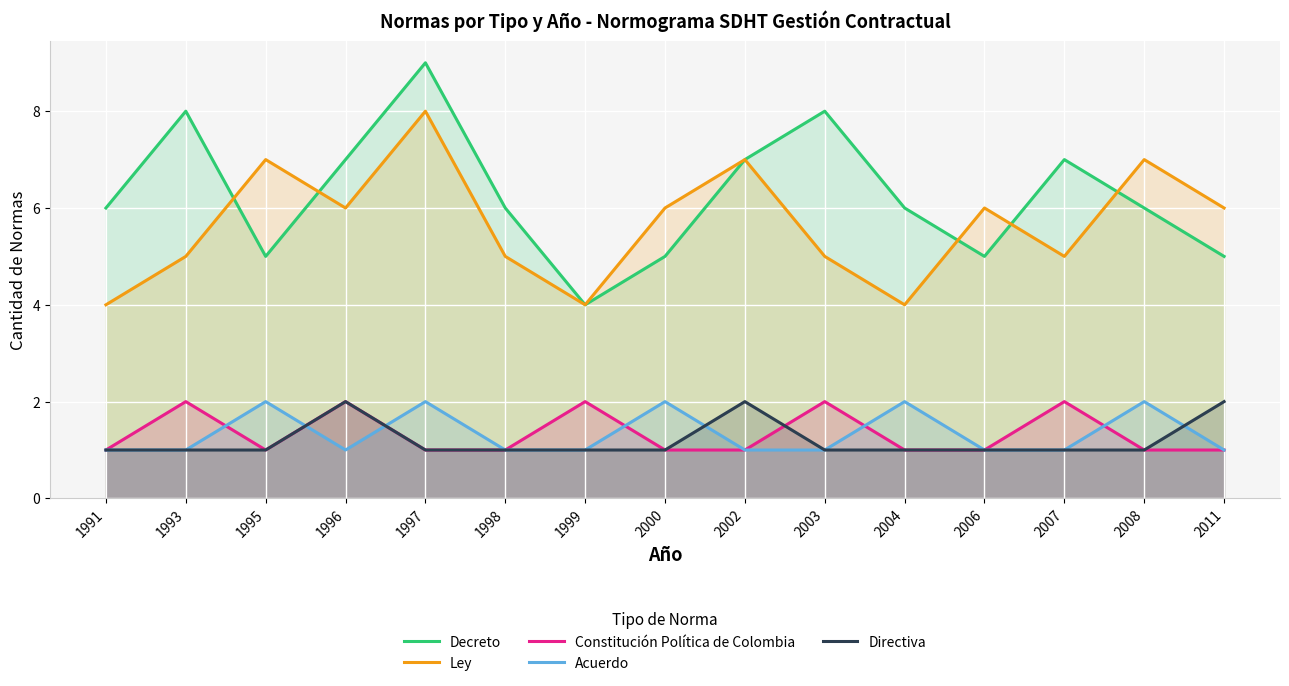

What are all the series names shown in the legend?

Decreto, Ley, Constitución Política de Colombia, Acuerdo, Directiva